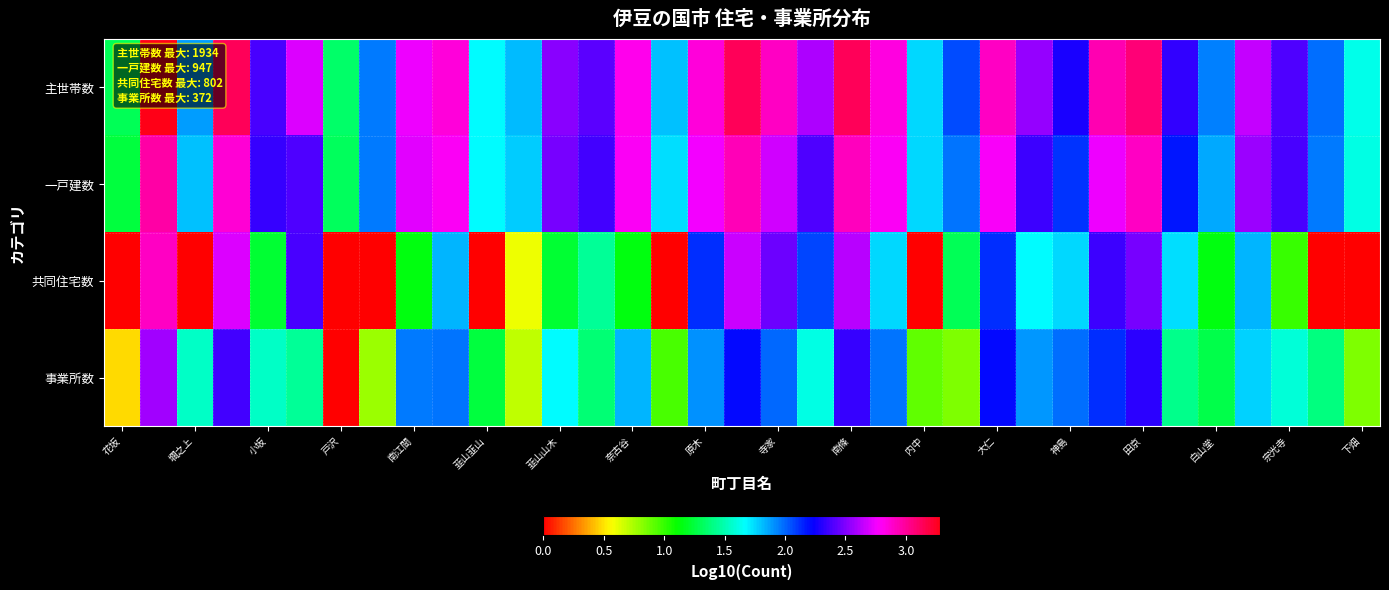

At how many categories does at least one series exceed 0?

35